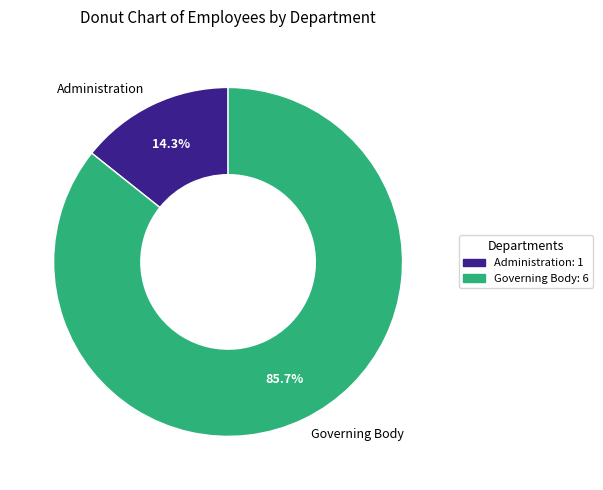

How many slices are in this pie chart?

2